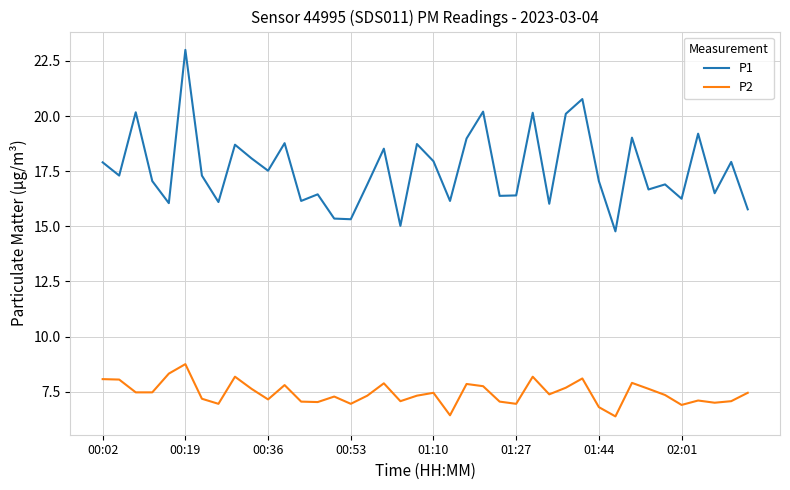

List the series in order of their peak value, lowest first.

P2, P1